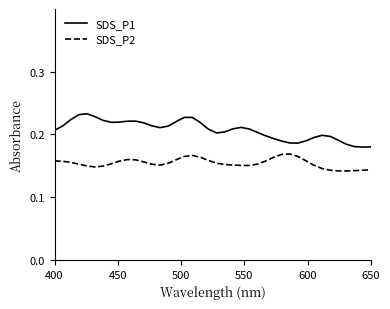

Which series has the largest total across all categories?

SDS_P1